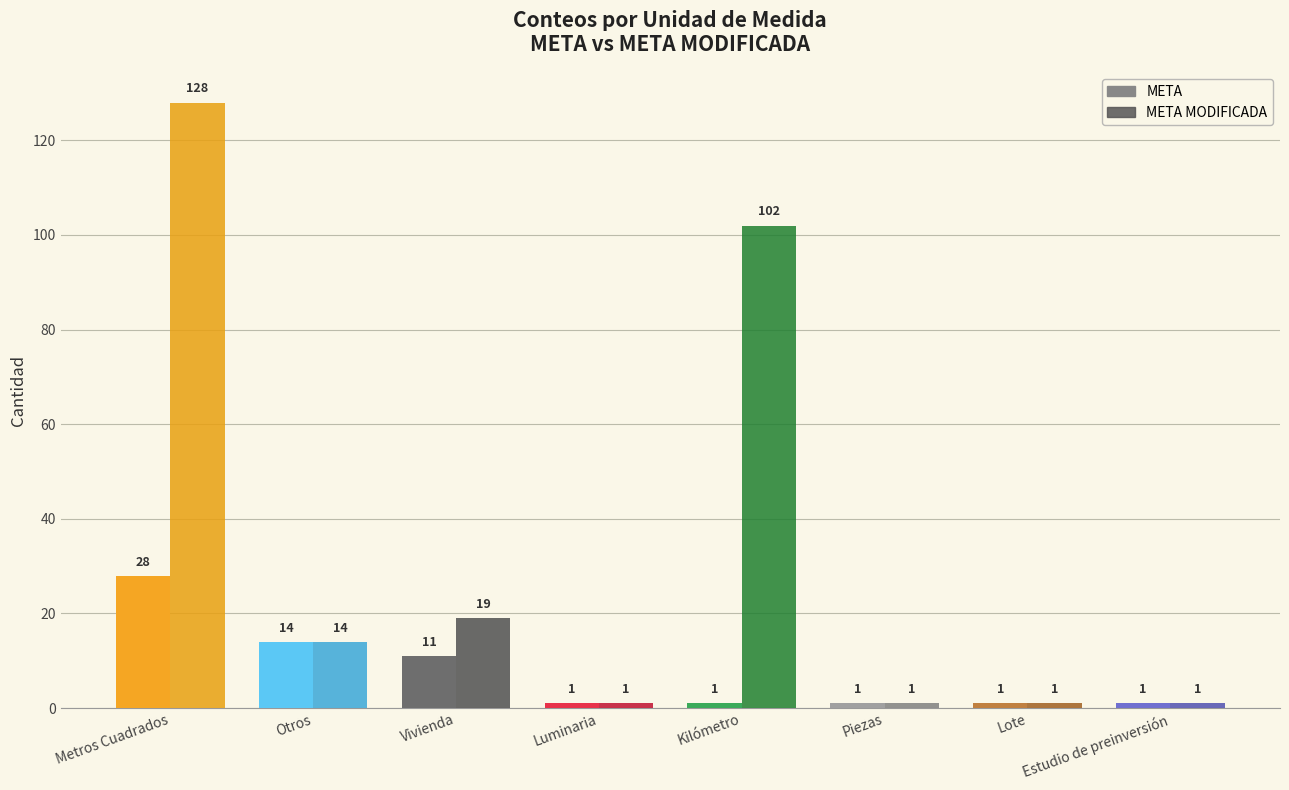

List the series in order of their peak value, lowest first.

META, META MODIFICADA